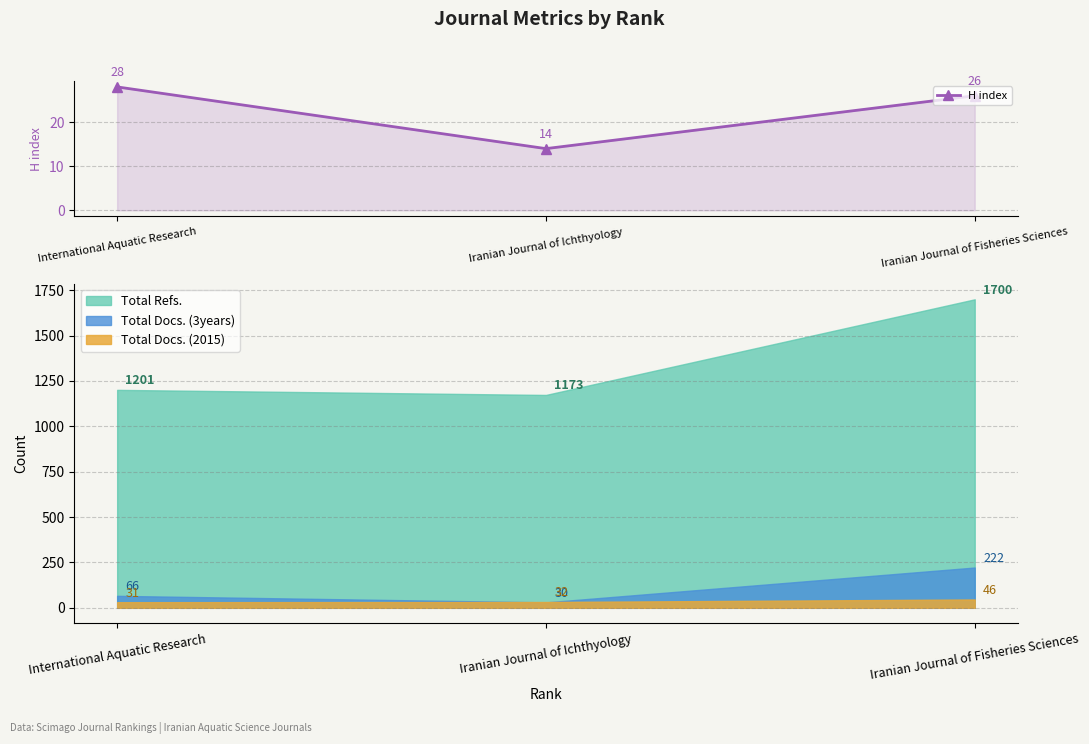

How many data points in H index are less than 26?

1